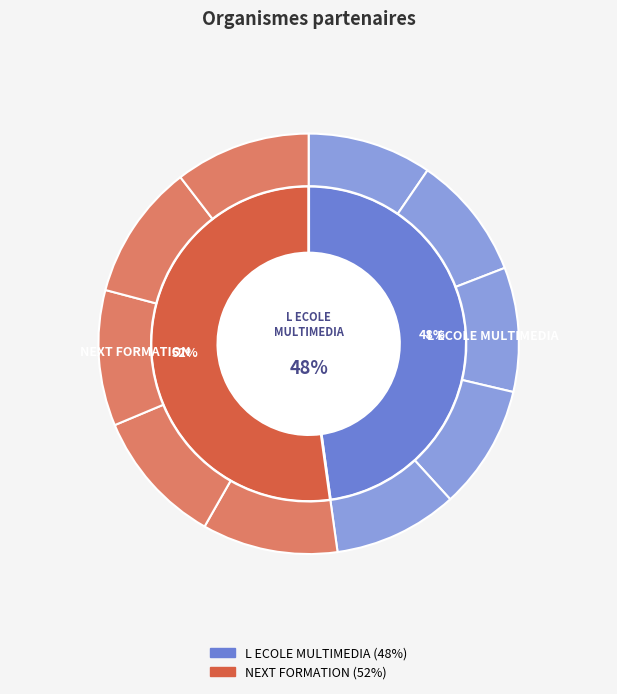

How many segments does this pie chart have?

2